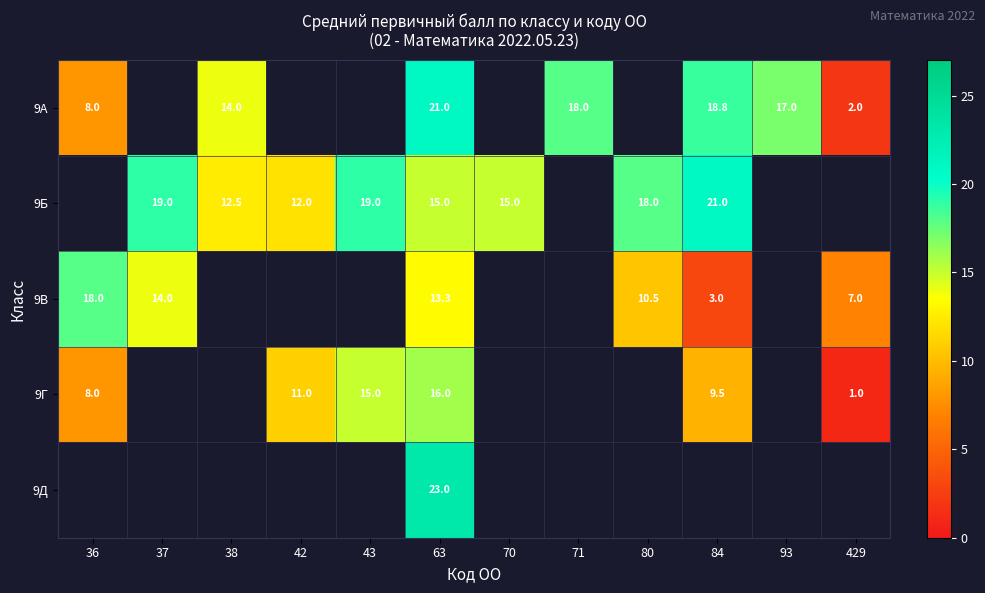

Which has a higher value, 93 or 37?

37